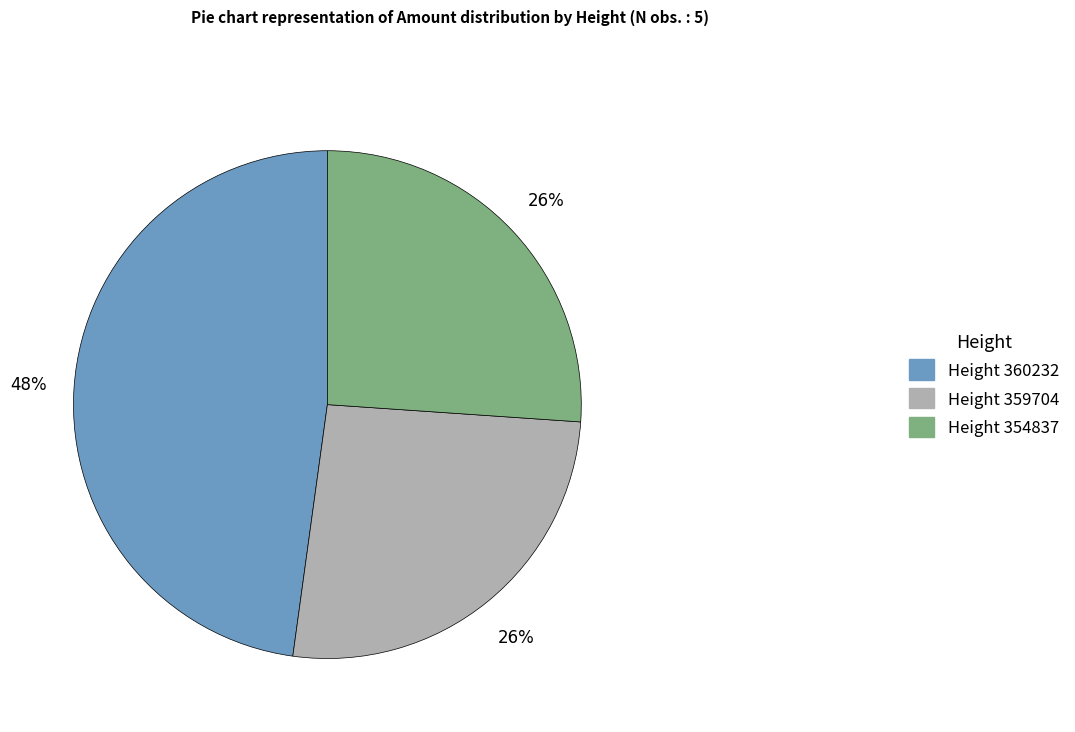

To the nearest percent, what is the average slice percentage?

33%